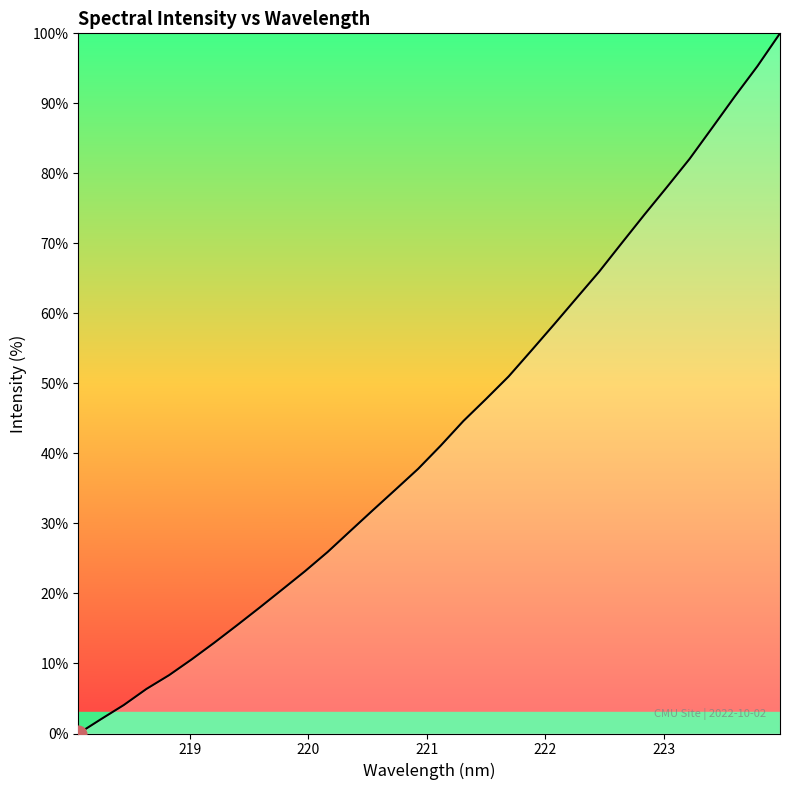

What is the average value?

43.2